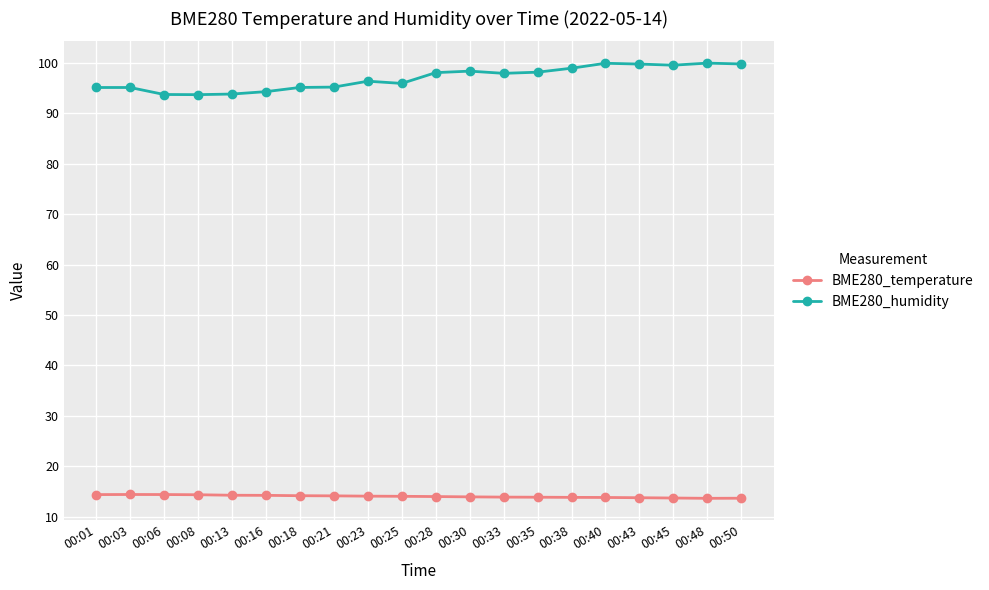

What is the maximum value shown in the chart?

100.0